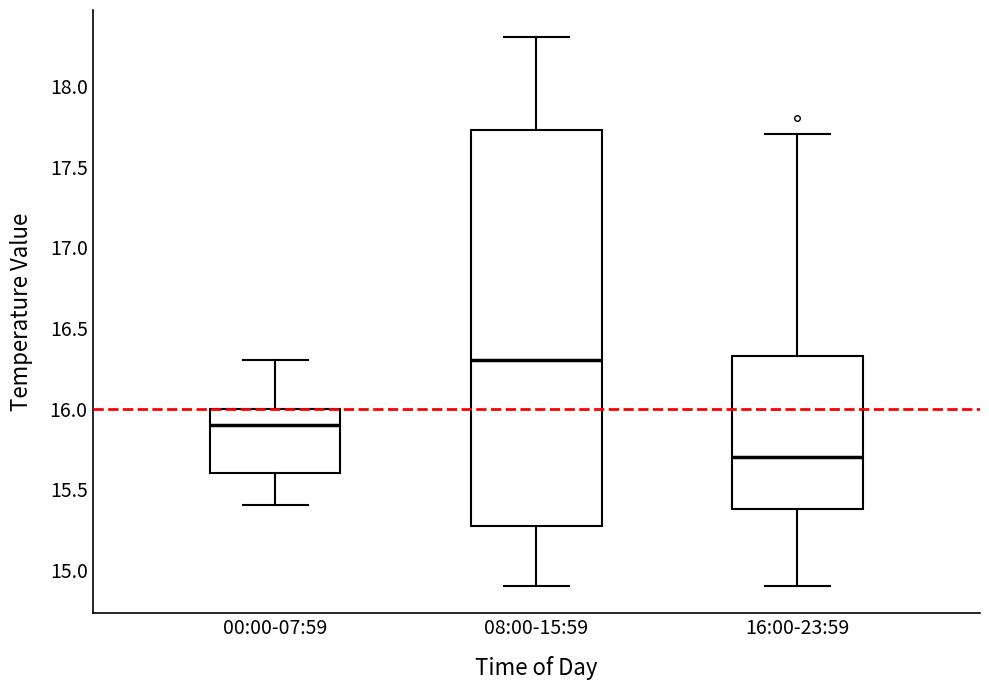

Reading left to right, read every box against the y-axis: the position of its median line, the range the box covers, and the ends of its whiskers. The values are not printed on the chart, so give them approximately, as read against the axis.

00:00-07:59: median 15.90, box 15.60 to 16.00, whiskers 15.40 to 16.30
08:00-15:59: median 16.30, box 15.30 to 17.75, whiskers 14.90 to 18.30
16:00-23:59: median 15.70, box 15.40 to 16.35, whiskers 14.90 to 17.70